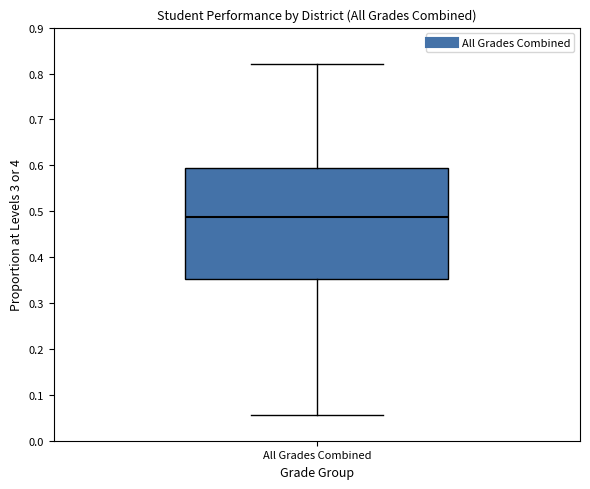

Where does the upper whisker of the box for All Grades Combined end on the y-axis? The values are not printed on the chart, so give them approximately, as read against the axis.

0.82